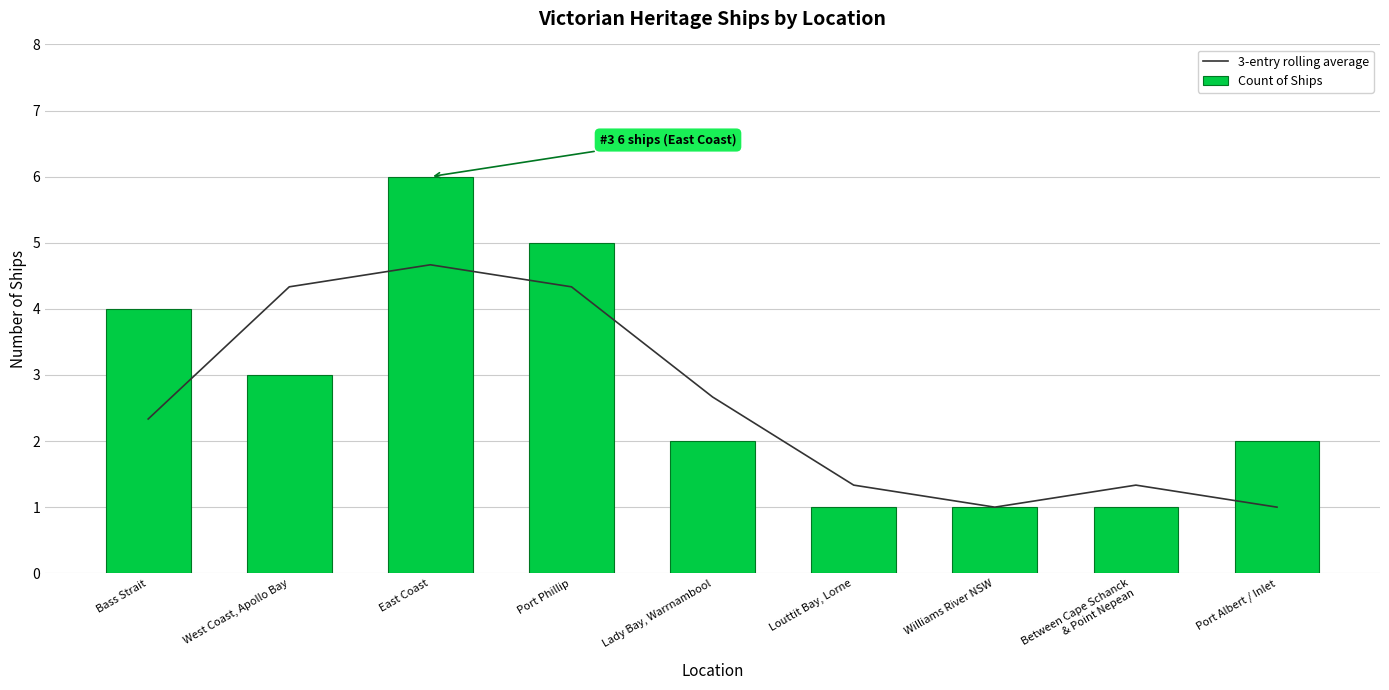

What is the average value of the Count of Ships series?

2.8